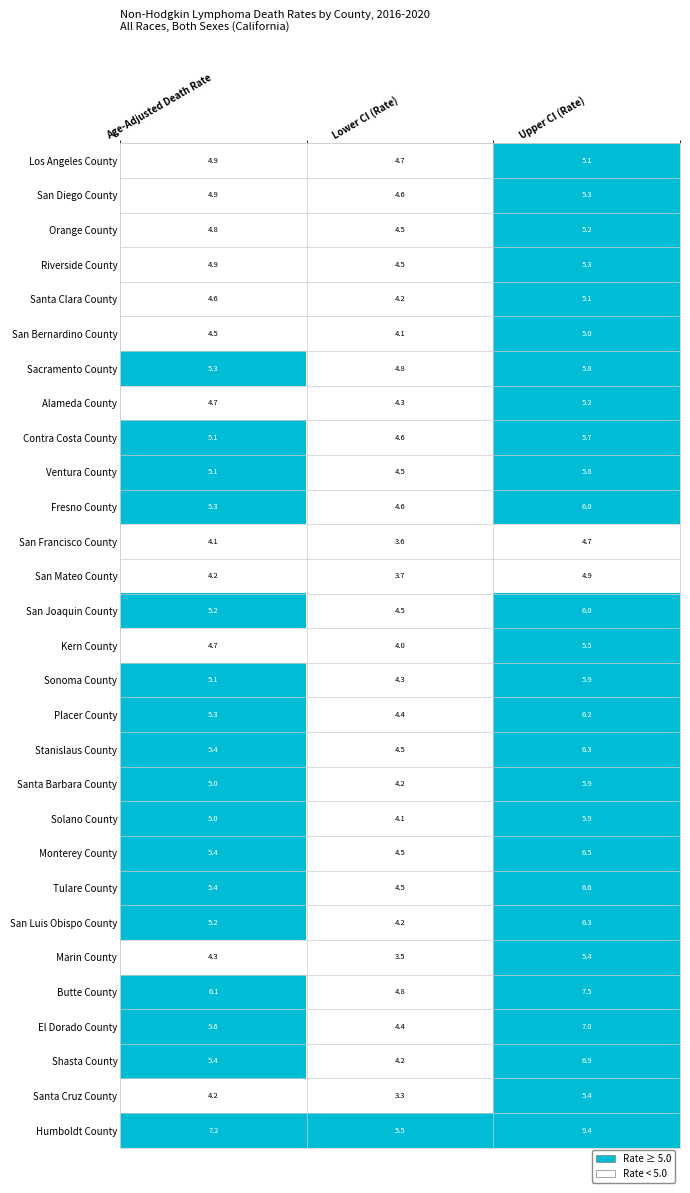

At which category is the sum across all series the highest?

Upper CI (Rate)